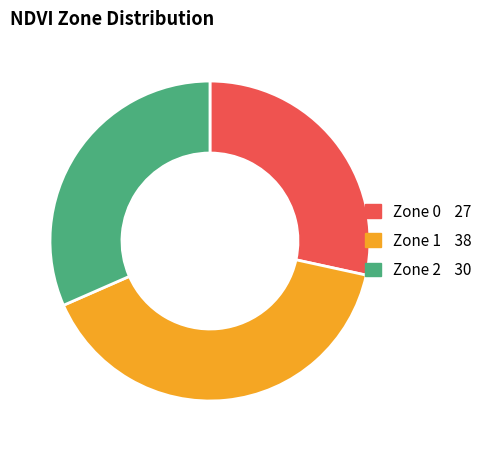

True or false: Zone 1 accounts for 53% of the total.

False